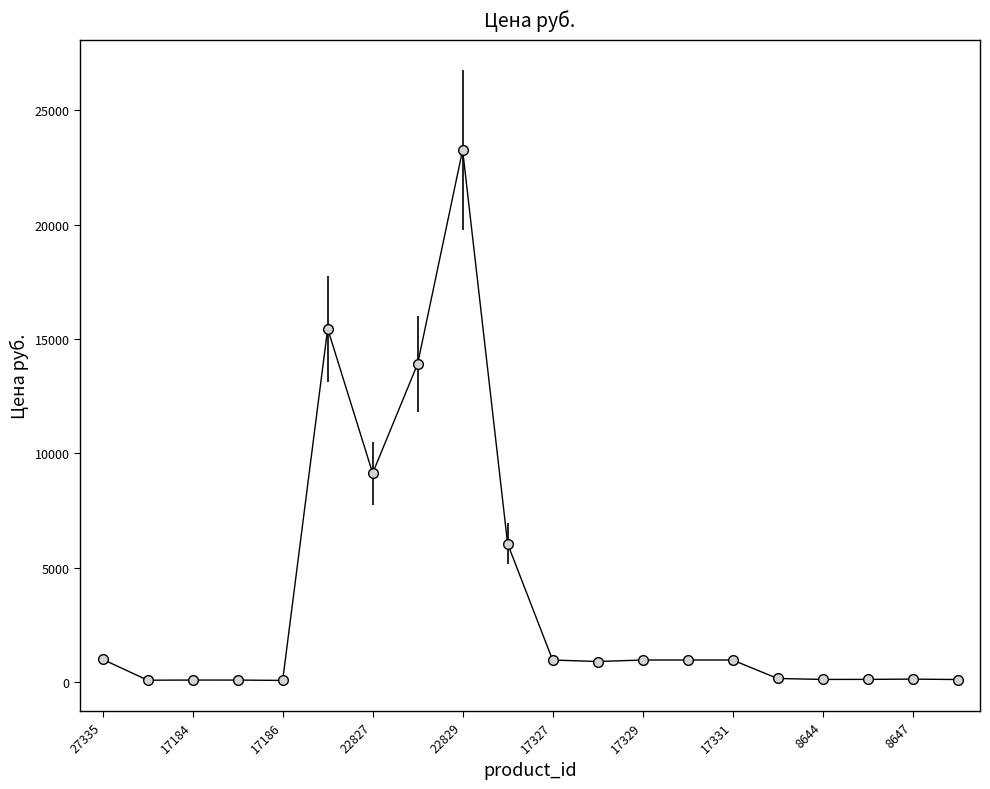

What is the difference between the maximum and second lowest values?

23184